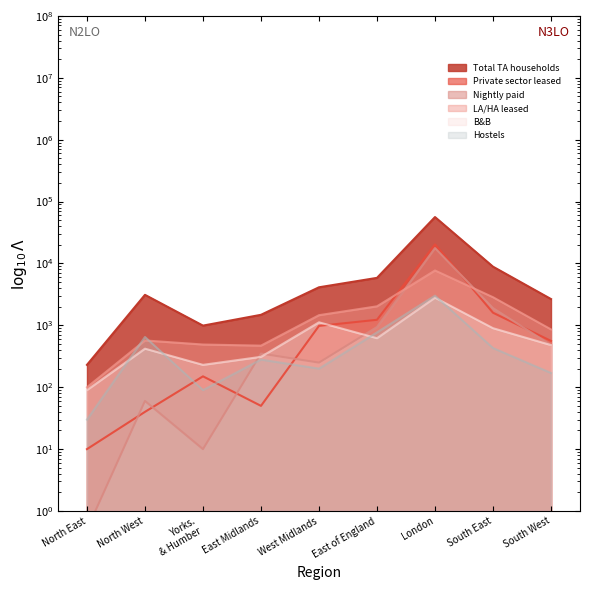

Which series ends up on top after the final intersection of Hostels and B&B?

B&B